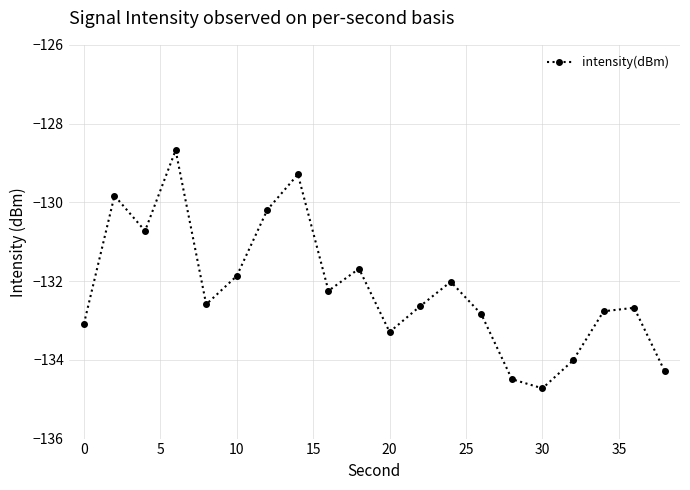

What is the difference between the second highest and second lowest values?

5.2